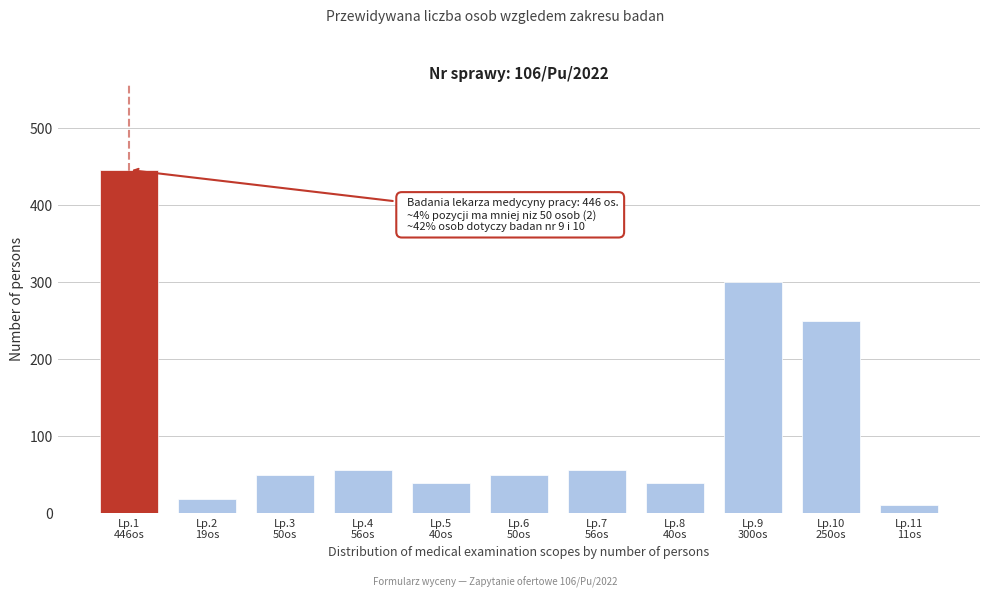

Reading left to right, transcribe all the data shown in this chart.

446	19	50	56	40	50	56	40	300	250	11